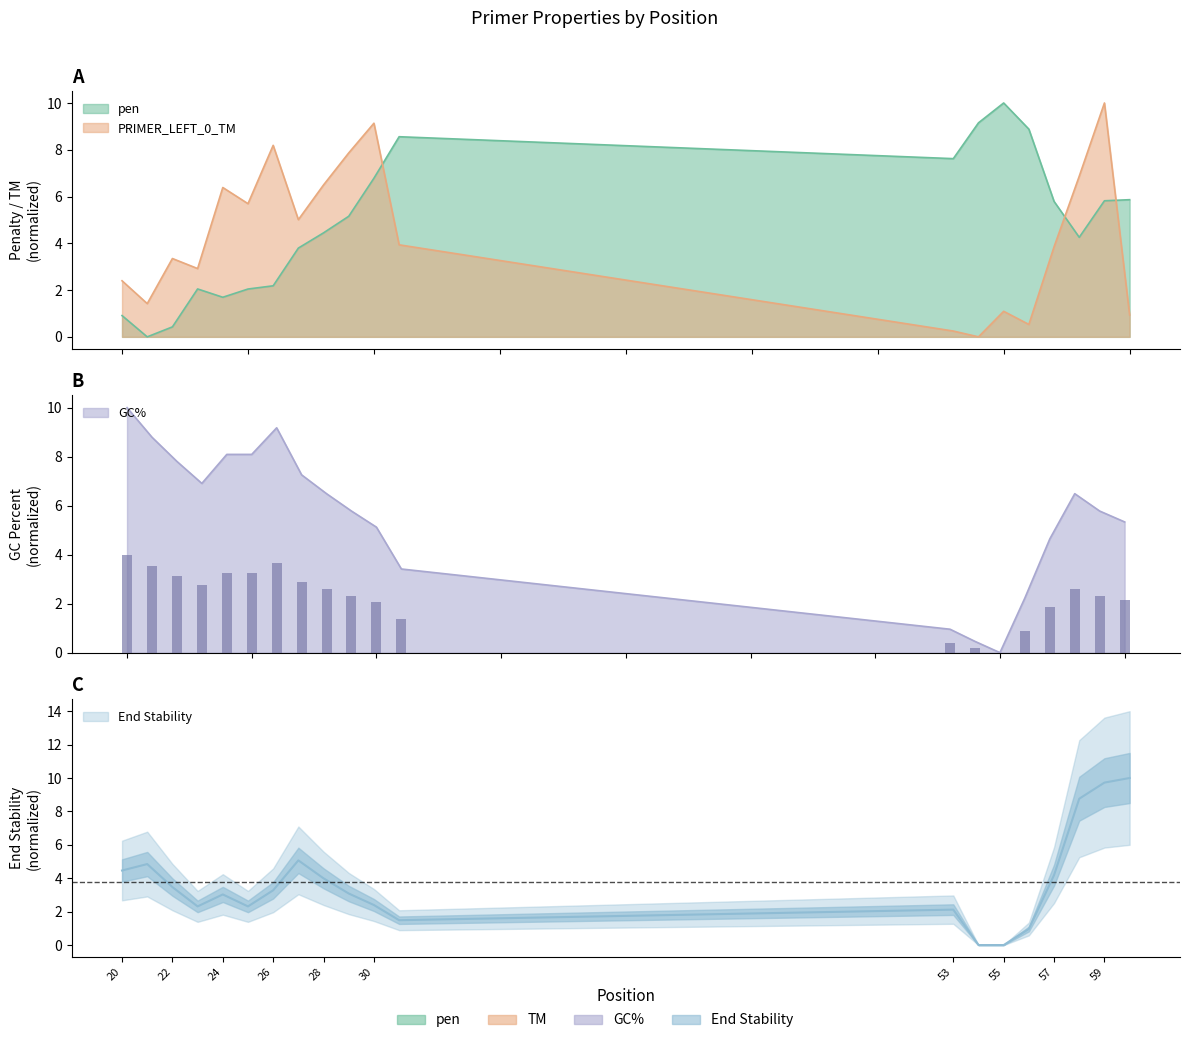

Which has a higher value, 28 or 60?

60